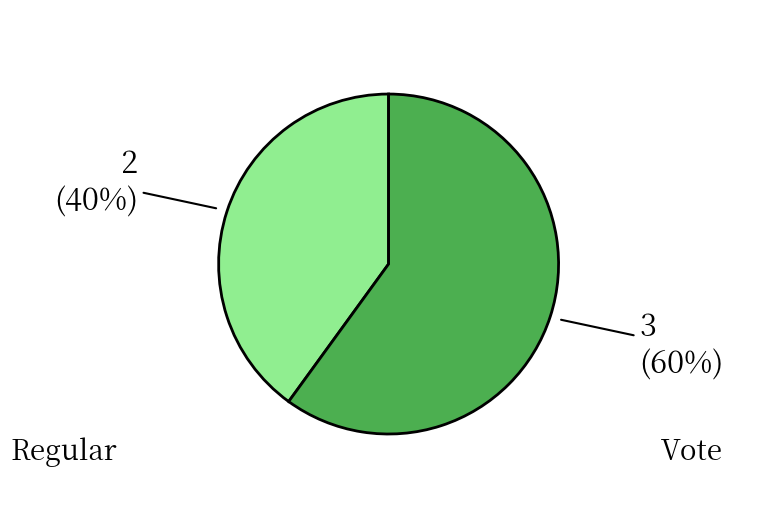

Which category has the smallest portion of the pie?

Regular